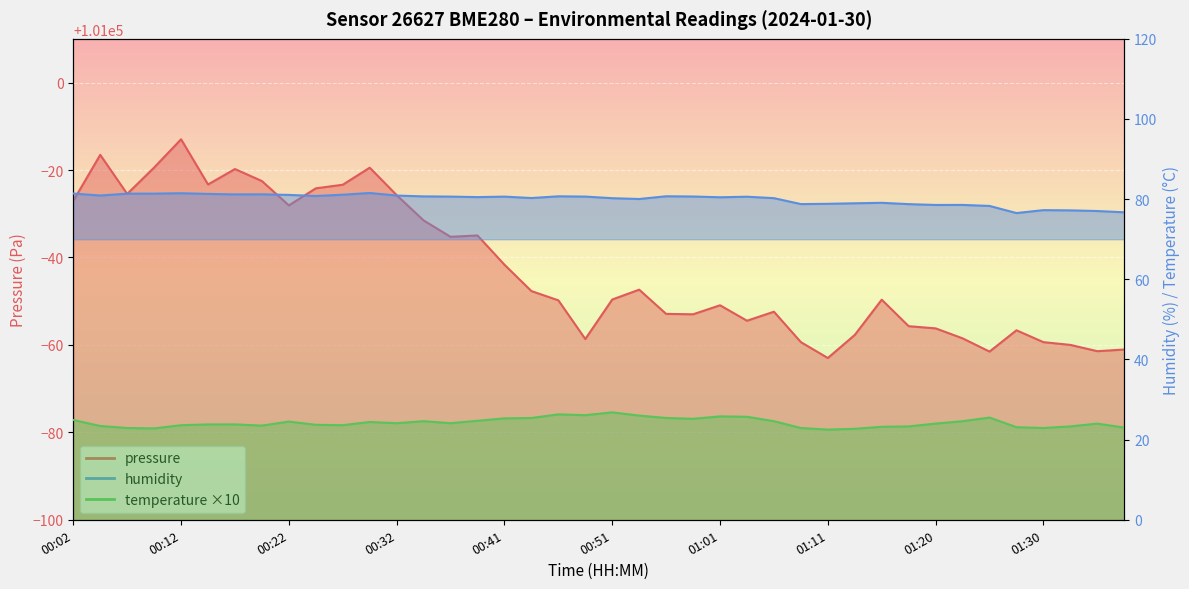

Which series has the largest range (max minus min)?

pressure